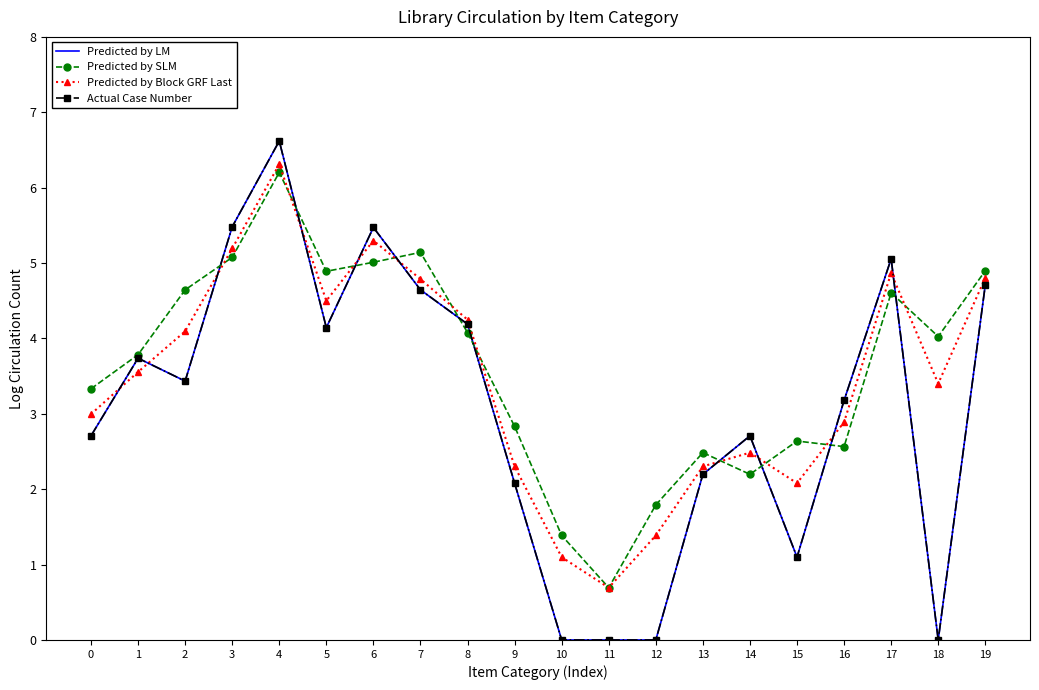

True or false: Predicted by Block GRF Last and Actual Case Number intersect in this chart.

True